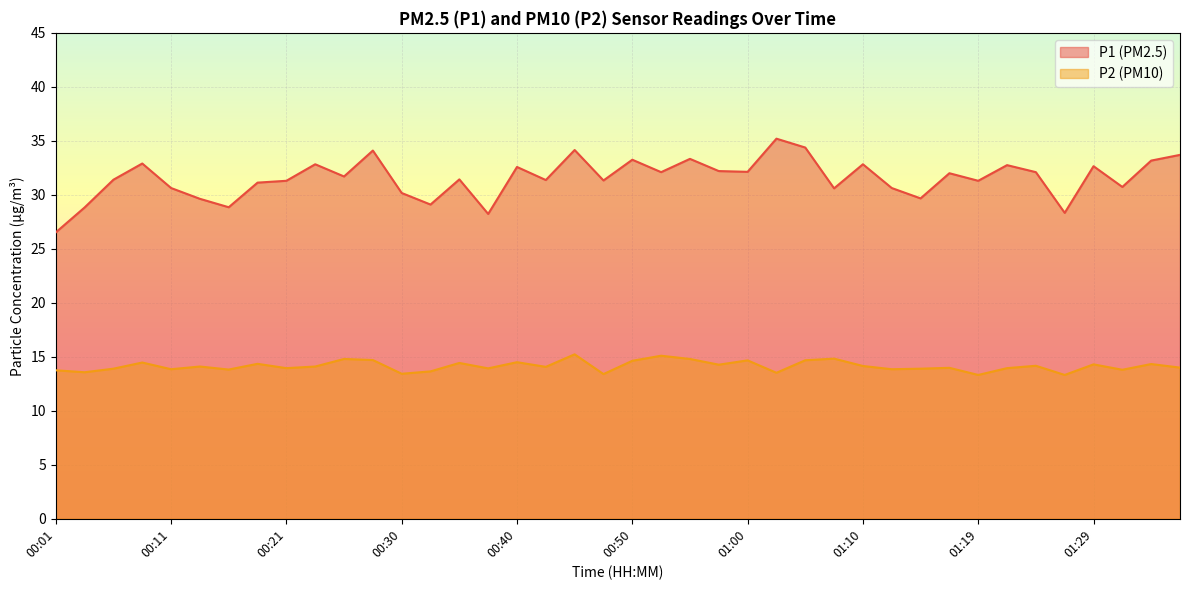

Where is the first local minimum for P2?

00:04